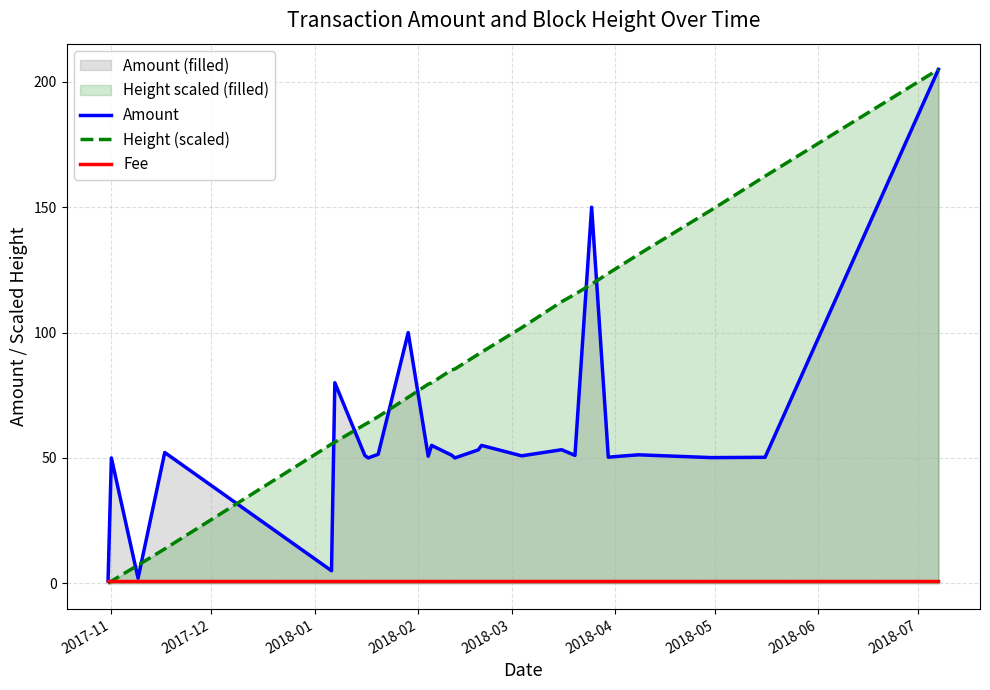

Which series has the largest total across all categories?

Height (scaled)